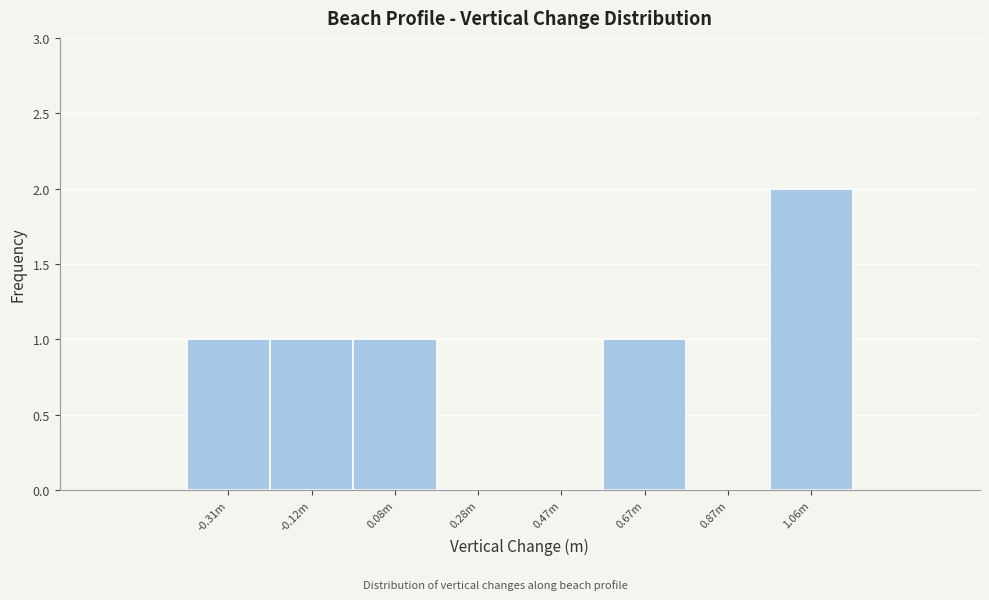

Reading right to left, what are all the values shown in this chart?

1.06m=2	0.87m=0	0.67m=1	0.47m=0	0.28m=0	0.08m=1	-0.12m=1	-0.31m=1